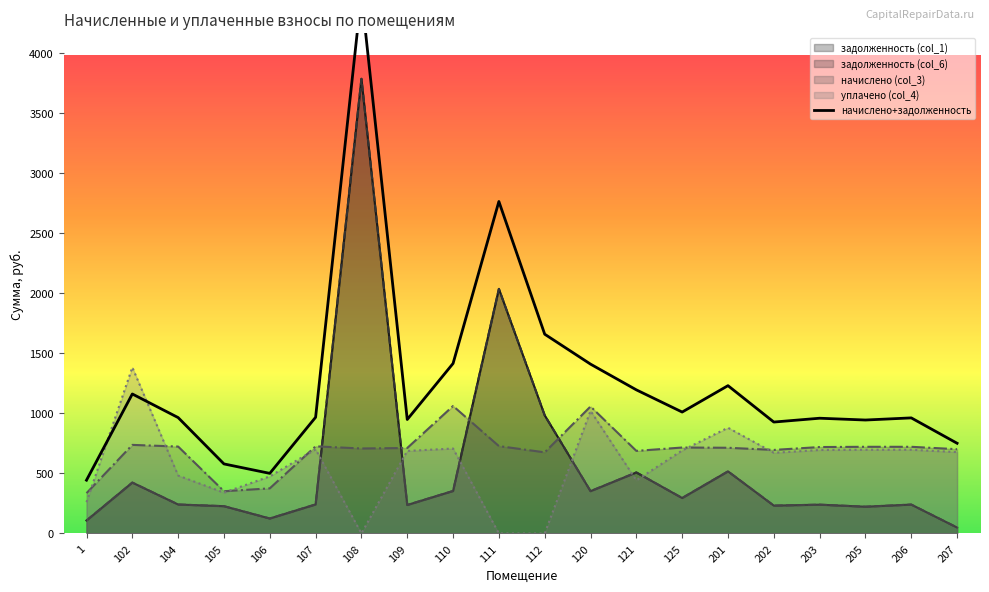

What is the ratio of the value at 1 to the value at 205?

0.5